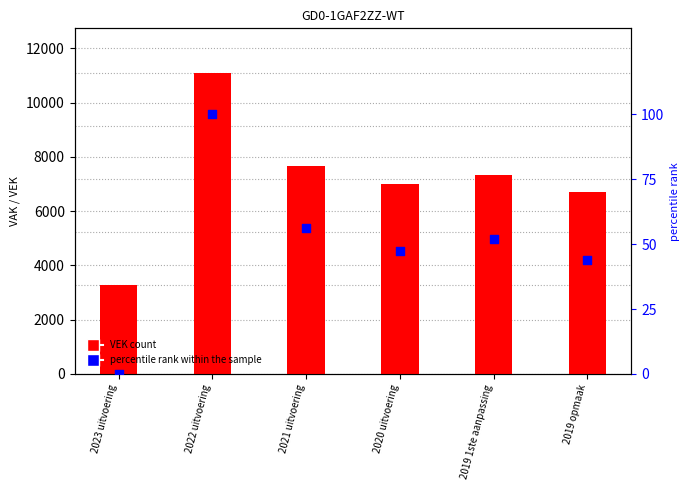

Which series contains the lowest Y value?

percentile rank within the sample